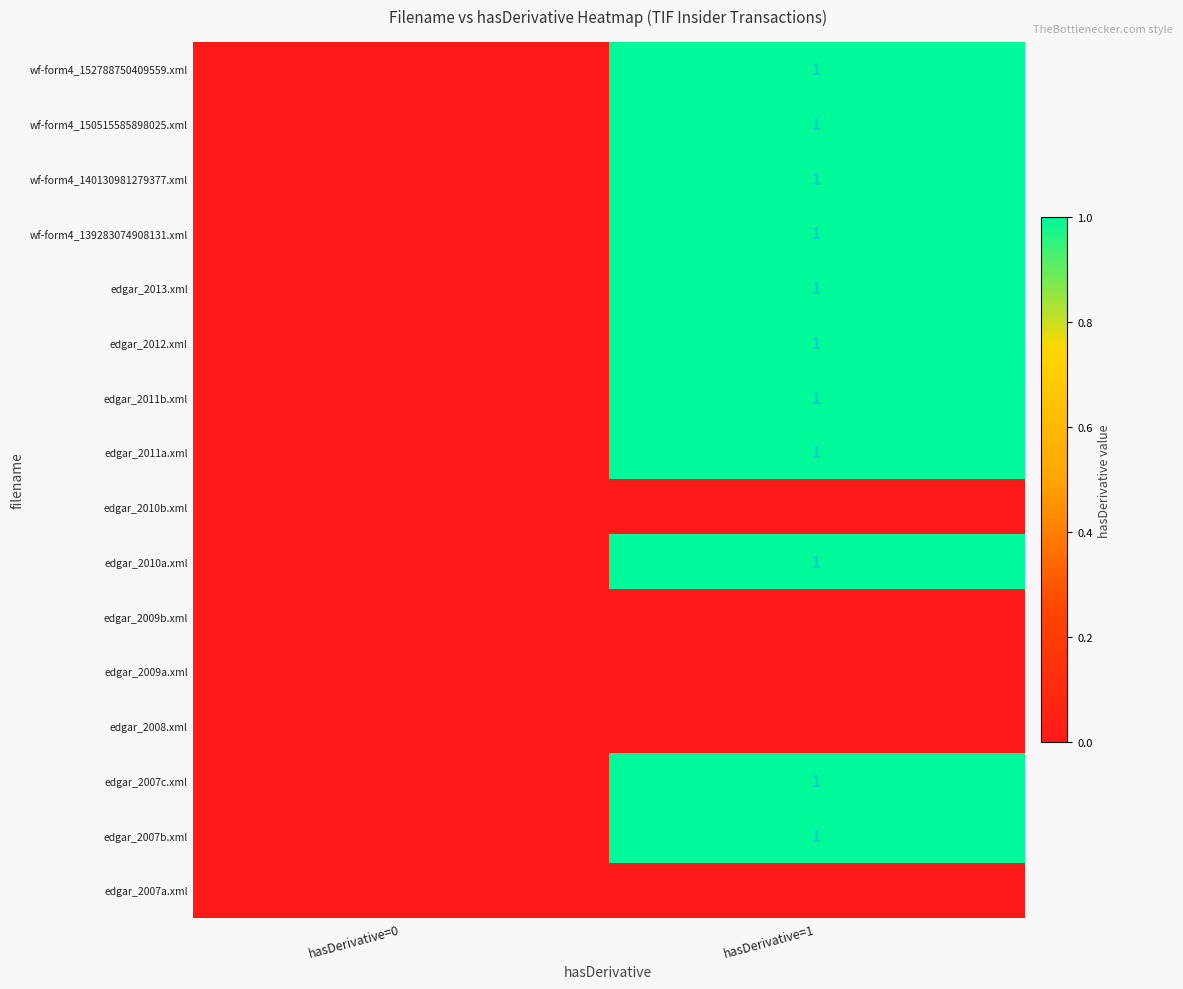

What is the spread (max minus min) of values at hasDerivative=1?

1